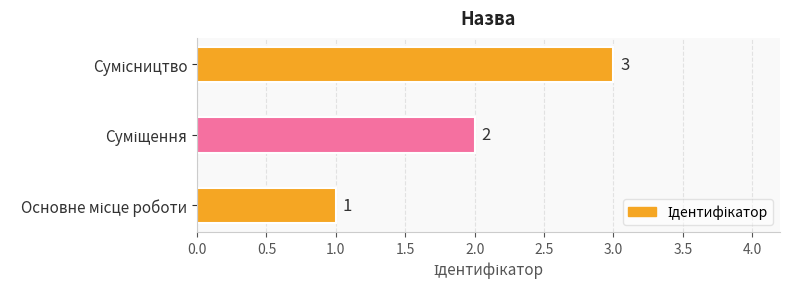

Count the values in the range 1 to 3.

3